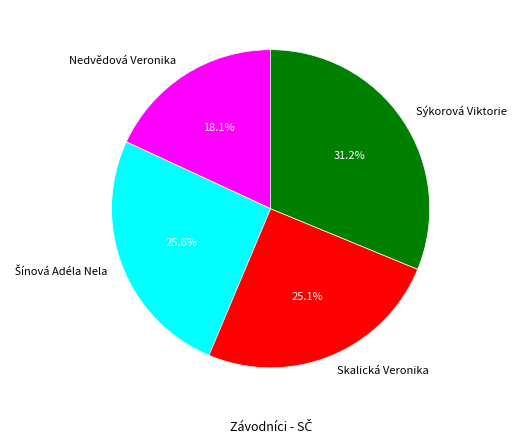

Approximately how many times larger is the value at Sýkorová Viktorie compared to Skalická Veronika?

1.2